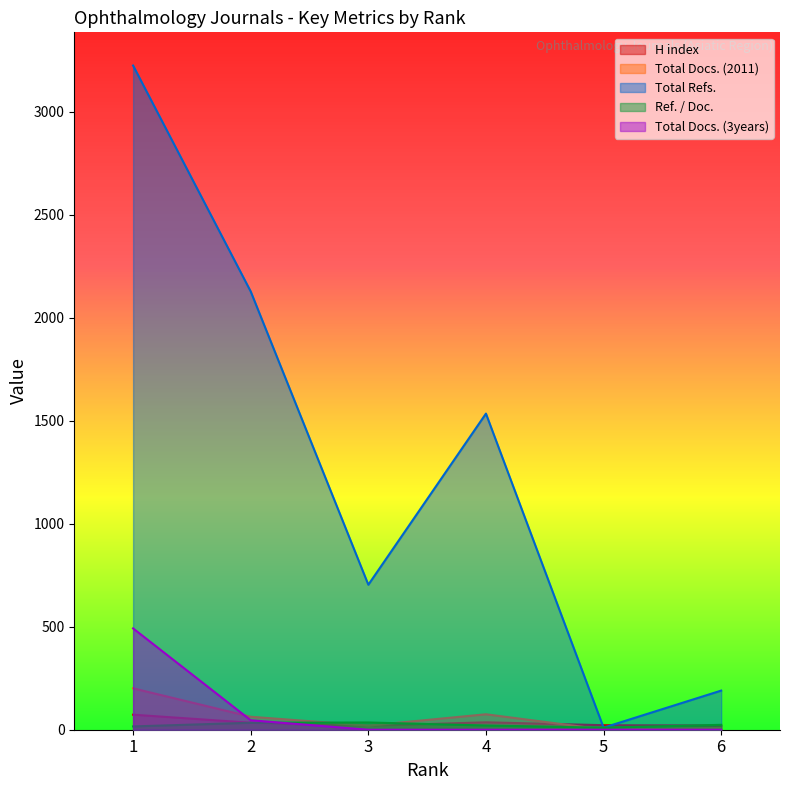

Reading left to right, list all the values displayed in this chart.

H index: 1=73.0	2=34.0	3=19.0	4=36.0	5=22.0	6=20.0
Total Docs. (2011): 1=201.0	2=63.0	3=20.0	4=75.0	5=1.0	6=8.0
Total Refs.: 1=3225.0	2=2128.0	3=704.0	4=1535.0	5=10.0	6=190.0
Ref. / Doc.: 1=16.0	2=33.8	3=35.2	4=20.5	5=10.0	6=23.8
Total Docs. (3years): 1=492.0	2=46.0	3=0.0	4=0.0	5=0.0	6=0.0